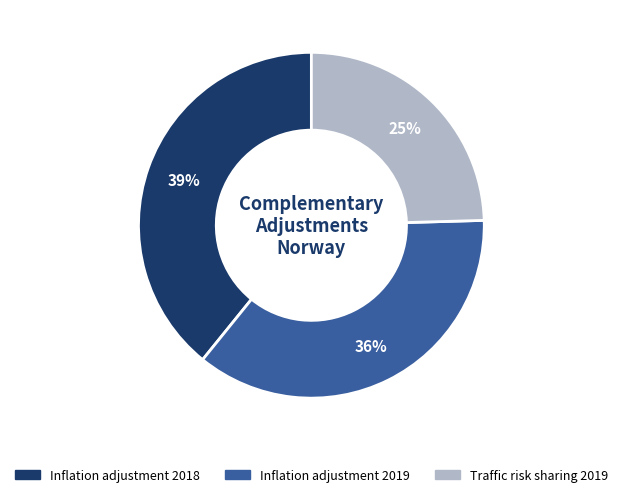

To the nearest percent, what is the difference between the Inflation adjustment 2019 and Inflation adjustment 2018 slice percentages?

3%